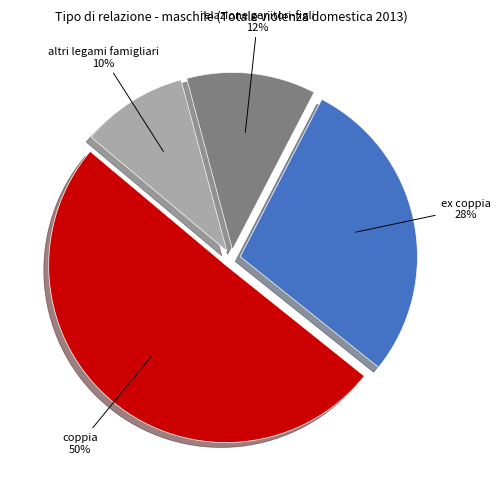

Is relazione genitori-figli the majority of the pie?

No